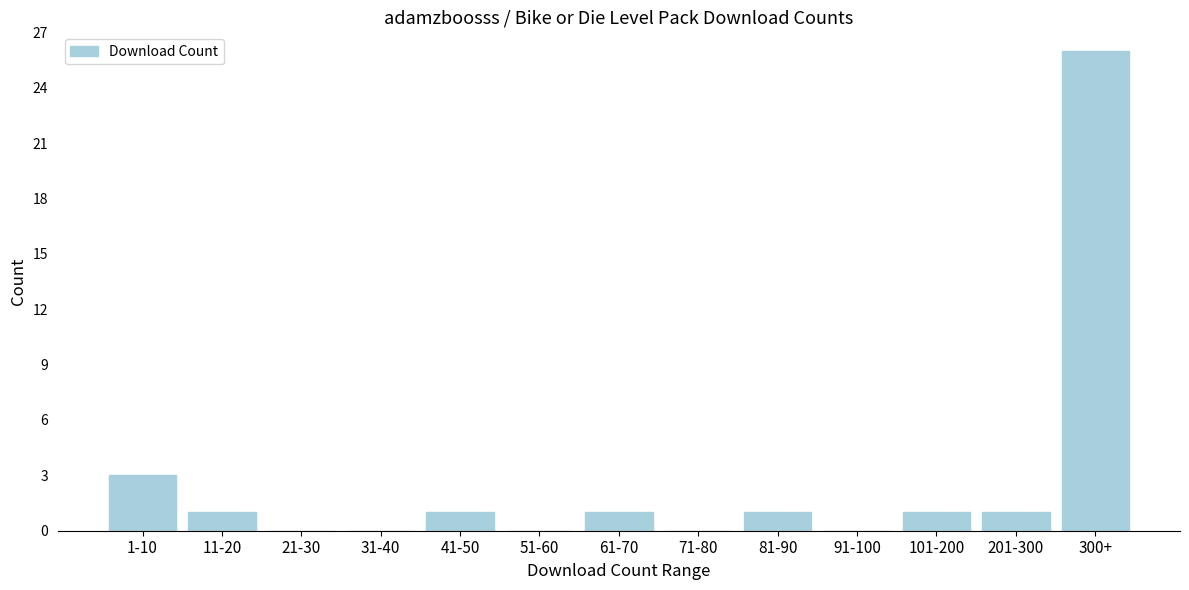

Reading left to right, extract all data points from this chart.

1-10=3	11-20=1	21-30=0	31-40=0	41-50=1	51-60=0	61-70=1	71-80=0	81-90=1	91-100=0	101-200=1	201-300=1	300+=26